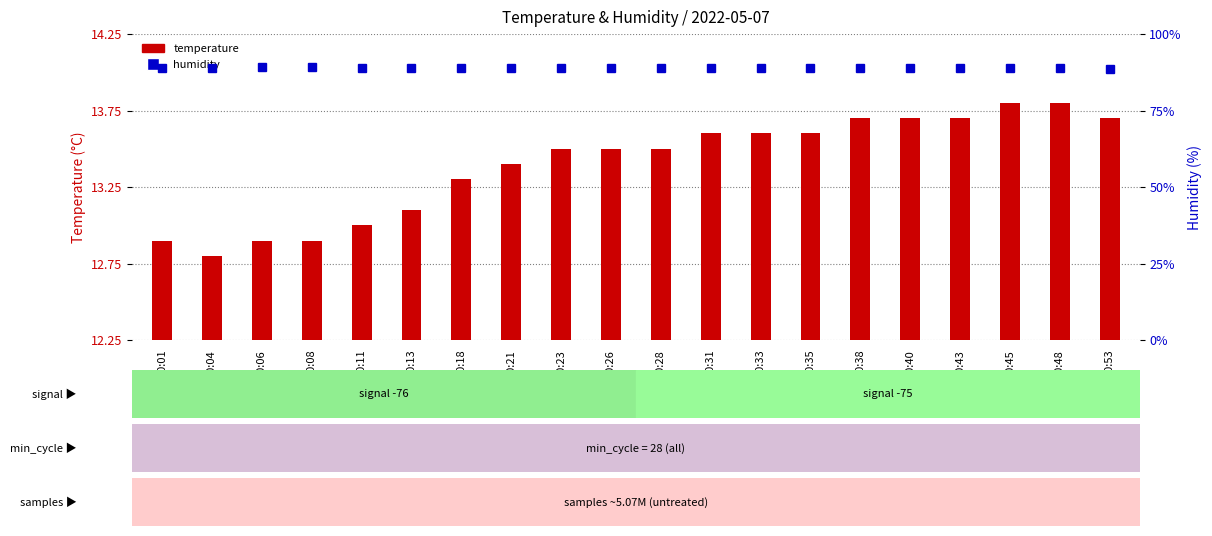

List the labels in order of temperature value, smallest first.

00:04, 00:01, 00:06, 00:08, 00:11, 00:13, 00:18, 00:21, 00:23, 00:26, 00:28, 00:31, 00:33, 00:35, 00:38, 00:40, 00:43, 00:53, 00:45, 00:48